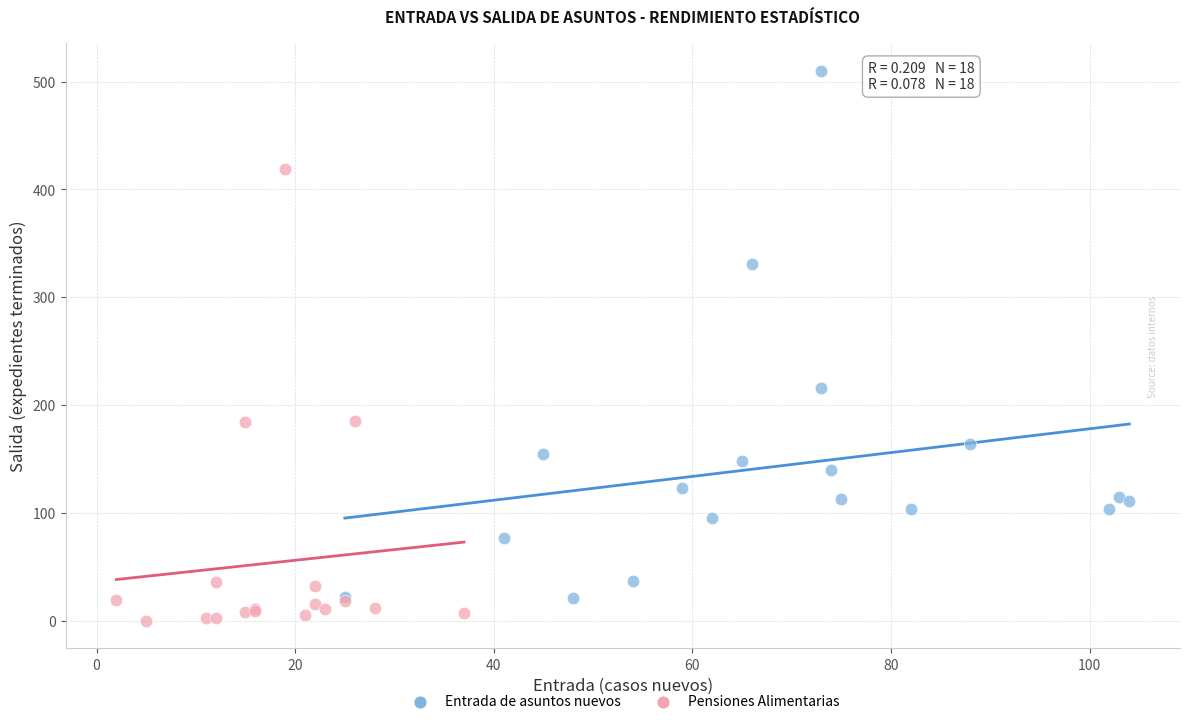

Which series contains the highest Y value?

Entrada de asuntos nuevos